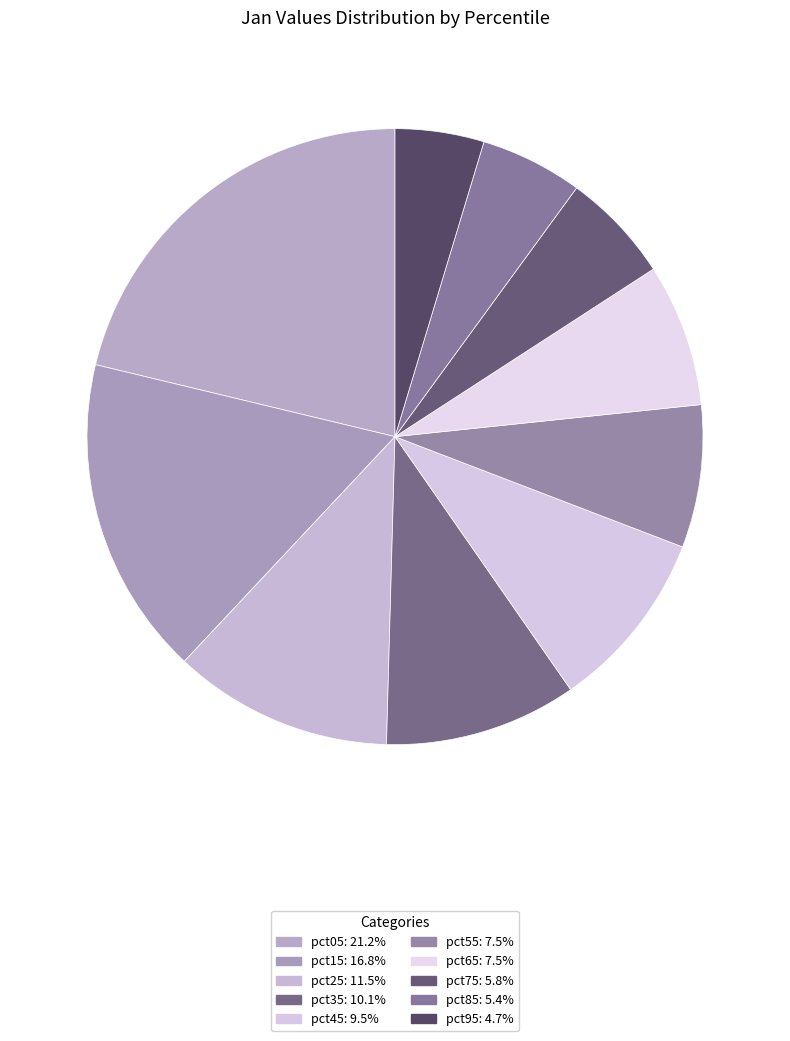

To the nearest percent, what is the difference between the largest and smallest slice percentages?

17%